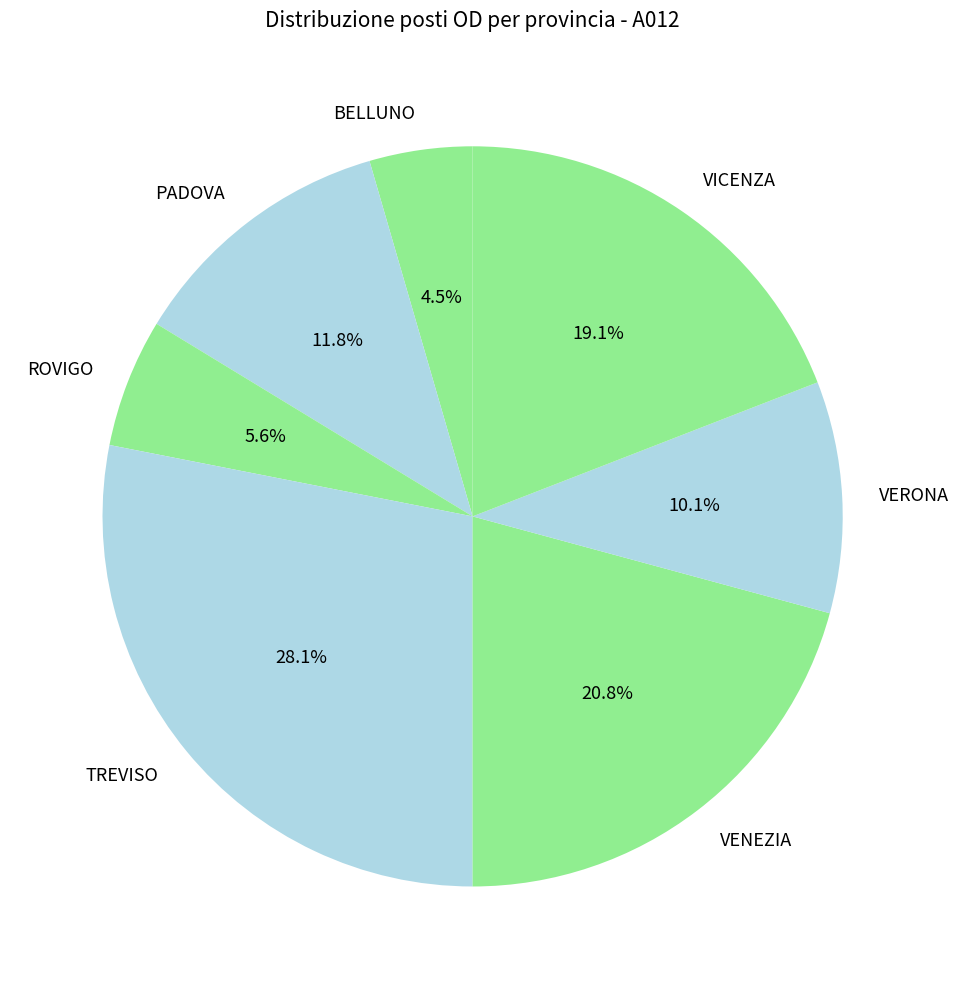

Approximately how many times larger is the value at TREVISO compared to VICENZA?

1.5